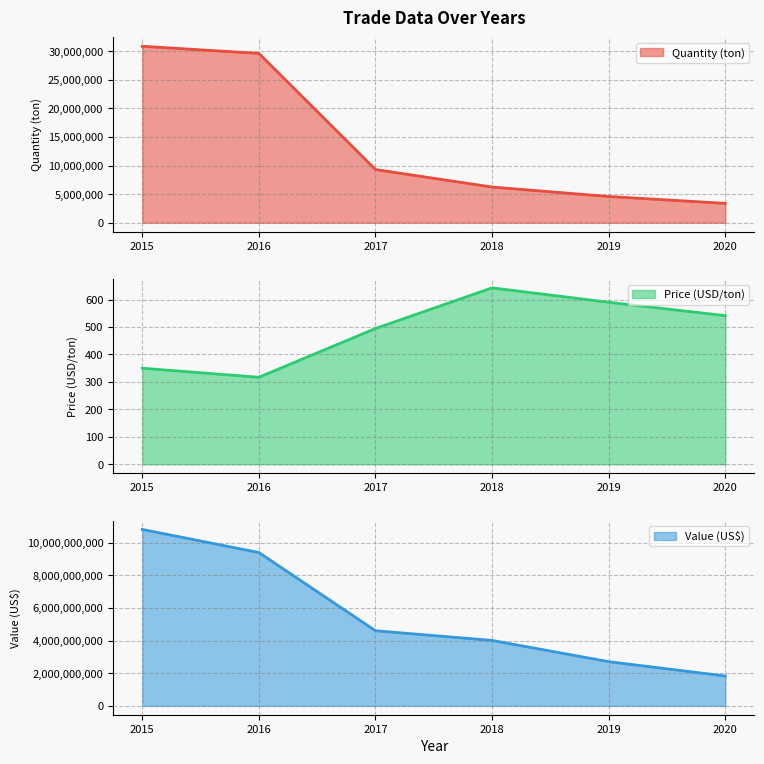

At which label does Quantity (ton) first exceed 9307090?

2015